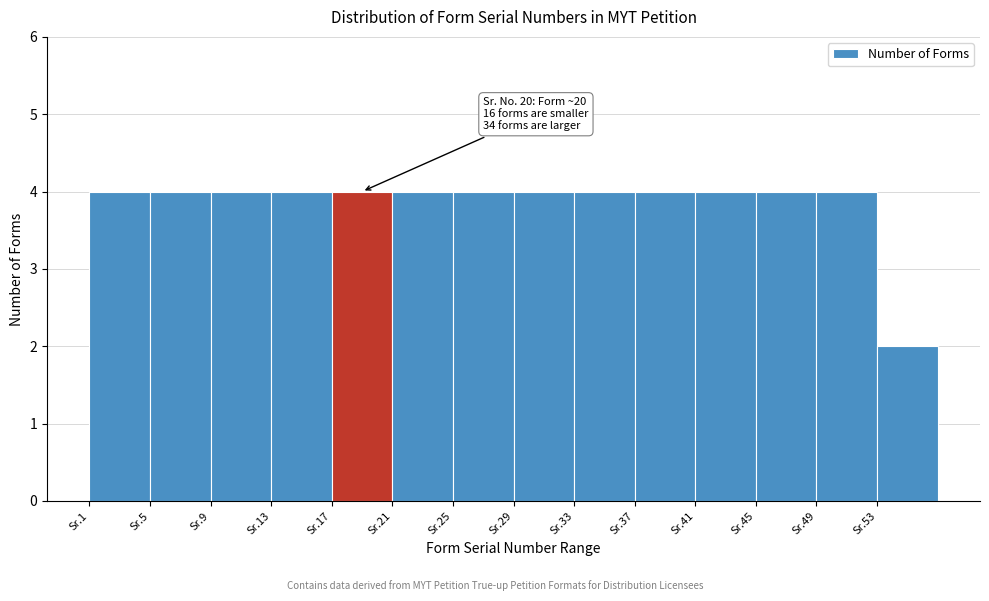

Reading left to right, what are all the values shown in this chart?

Sr.1=4	Sr.5=4	Sr.9=4	Sr.13=4	Sr.17=4	Sr.21=4	Sr.25=4	Sr.29=4	Sr.33=4	Sr.37=4	Sr.41=4	Sr.45=4	Sr.49=4	Sr.53=2